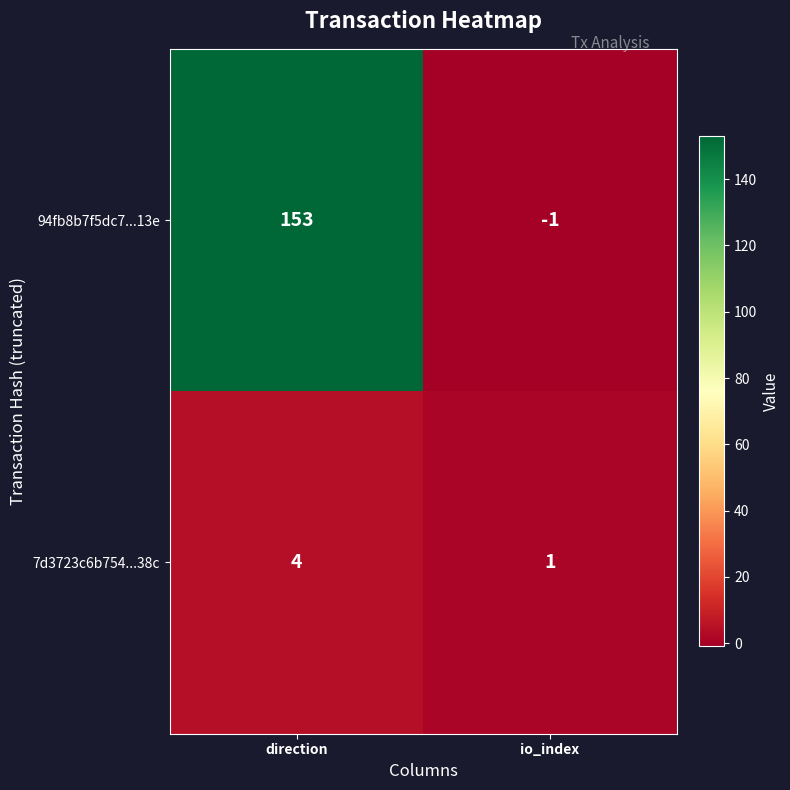

How many distinct data groups are displayed?

2